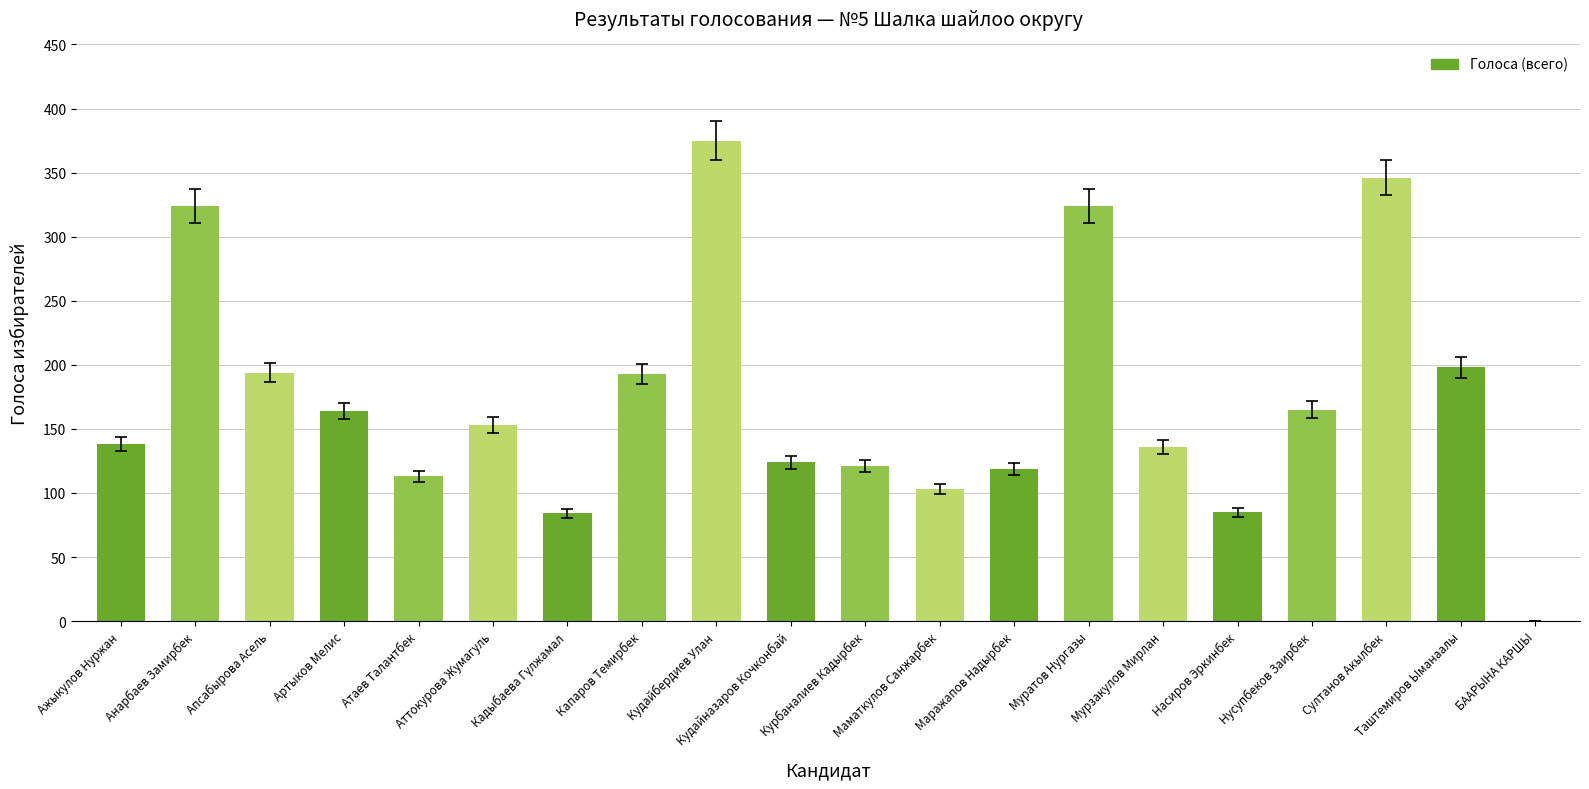

How many values are above zero?

19